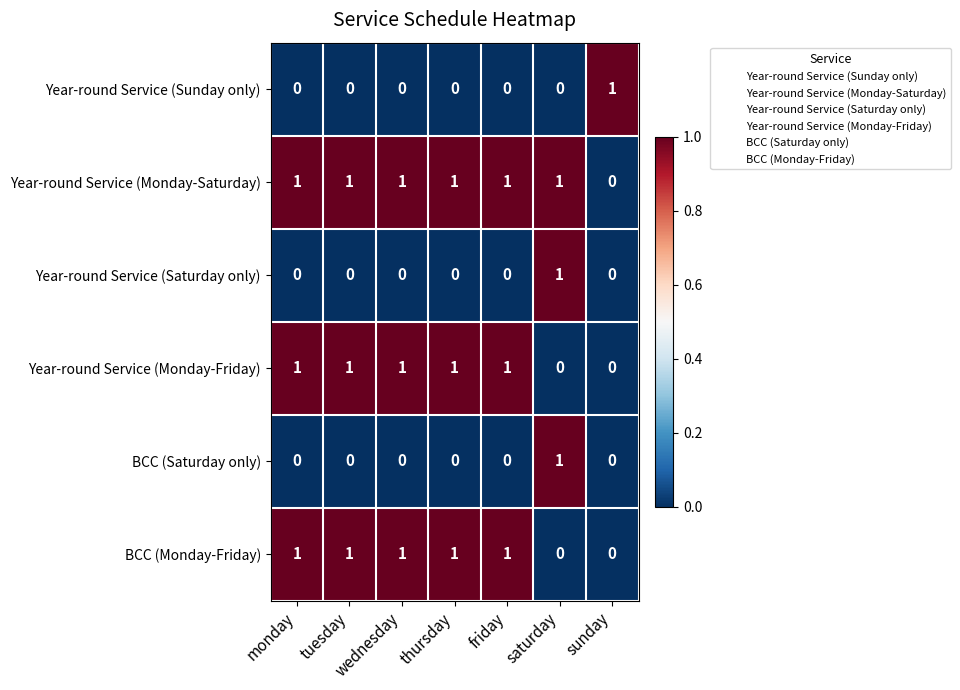

Is it true that Year-round Service (Saturday only) equals 0 at thursday?

True